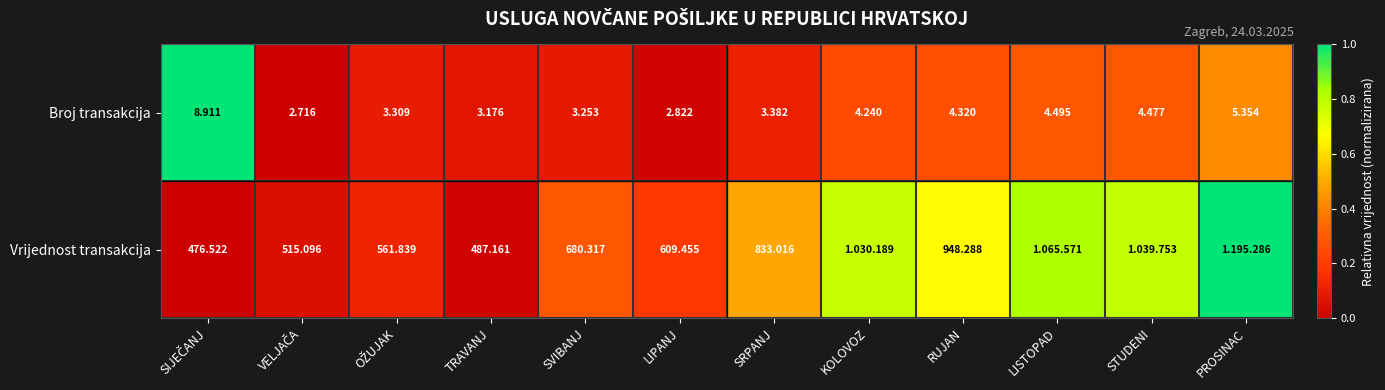

Which series changed the most between TRAVANJ and LIPANJ?

Vrijednost transakcija